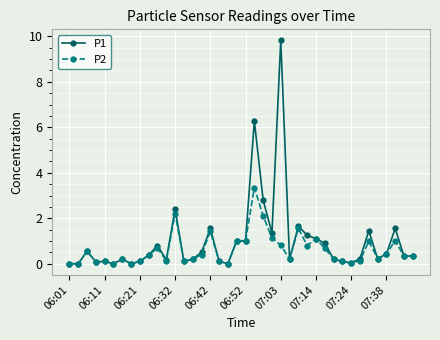

What is the difference between the maximum and minimum values in the P1 series?

9.8